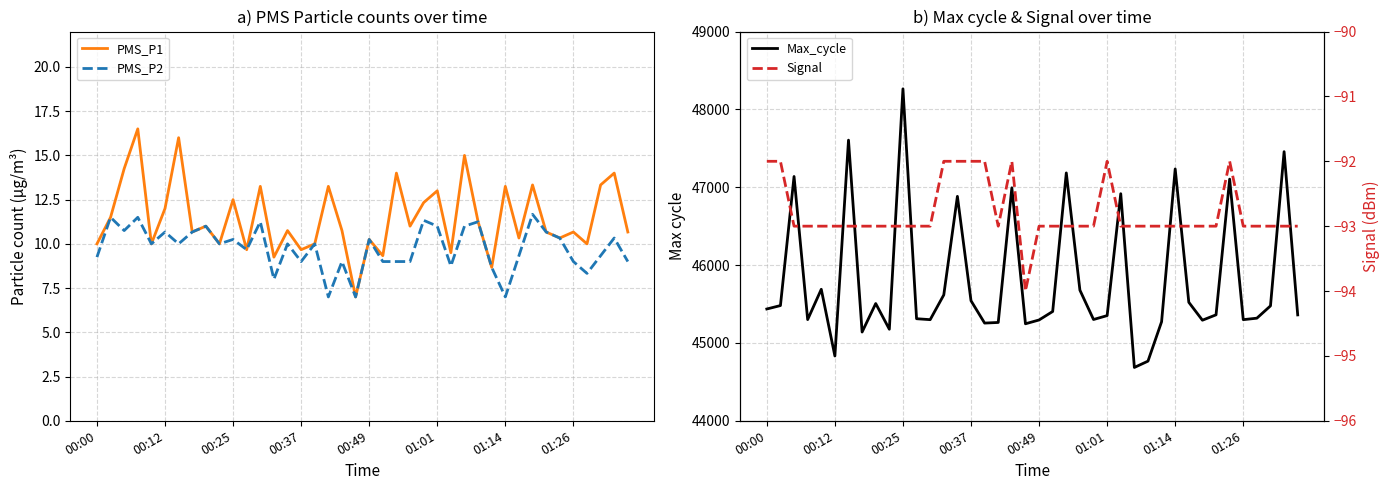

How many lines are shown in the chart?

4